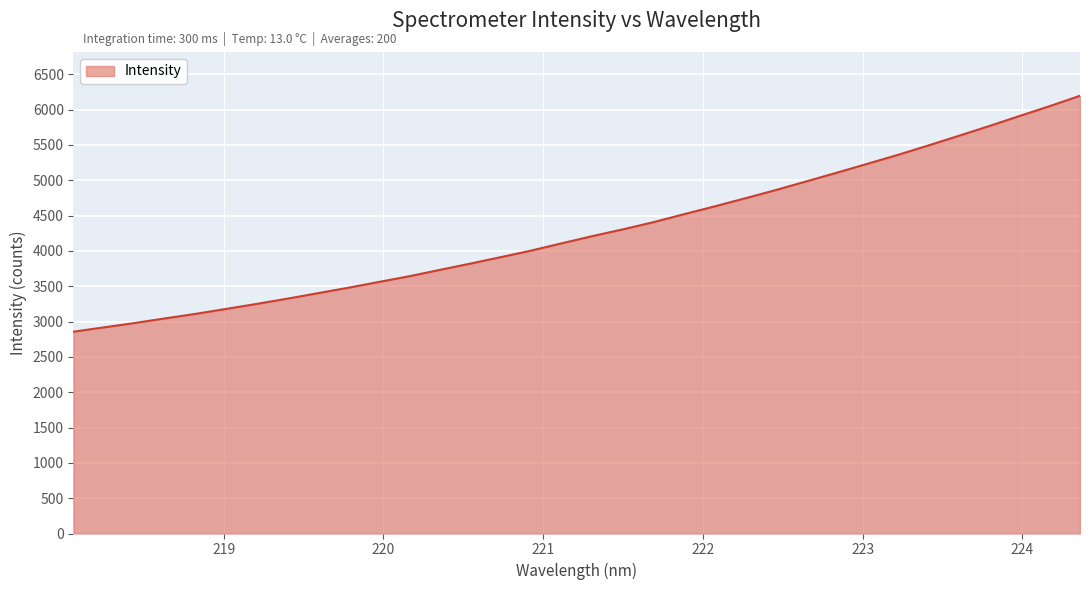

What is the greatest value displayed?

6196.0